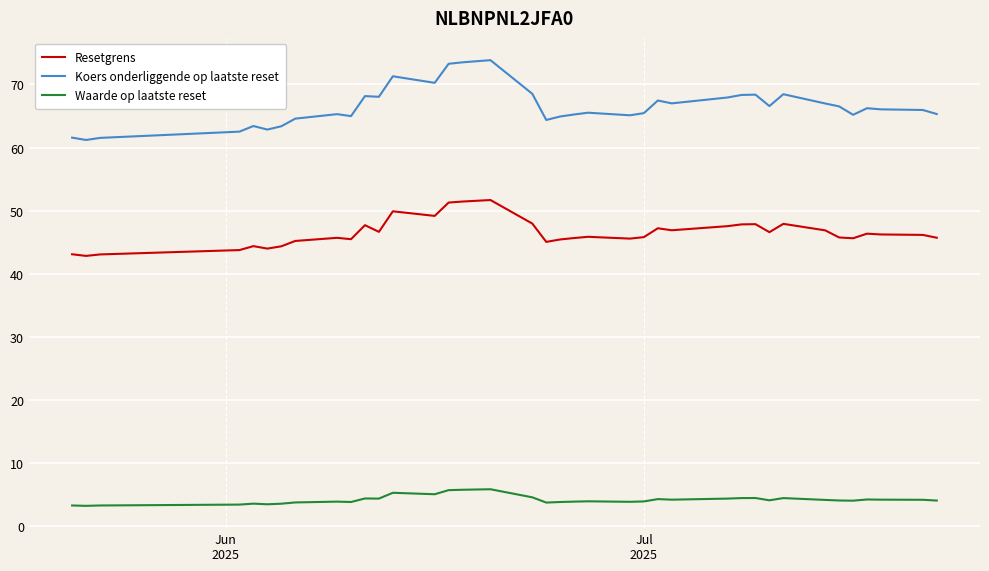

How many data points in Waarde op laatste reset are less than 4?

17